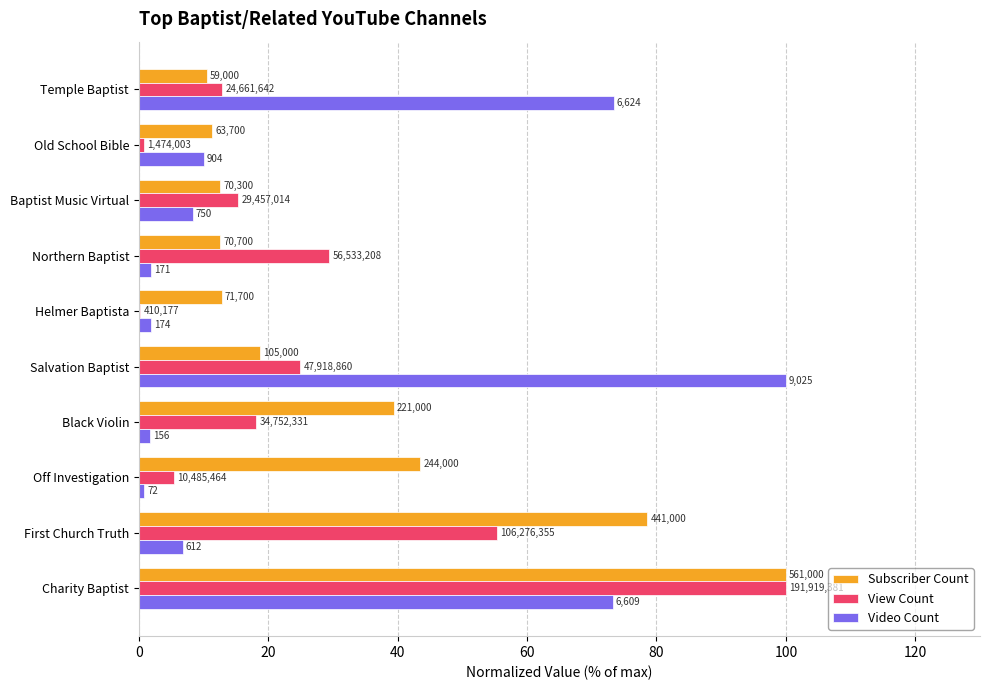

What are all the series names shown in the legend?

Subscriber Count, View Count, Video Count